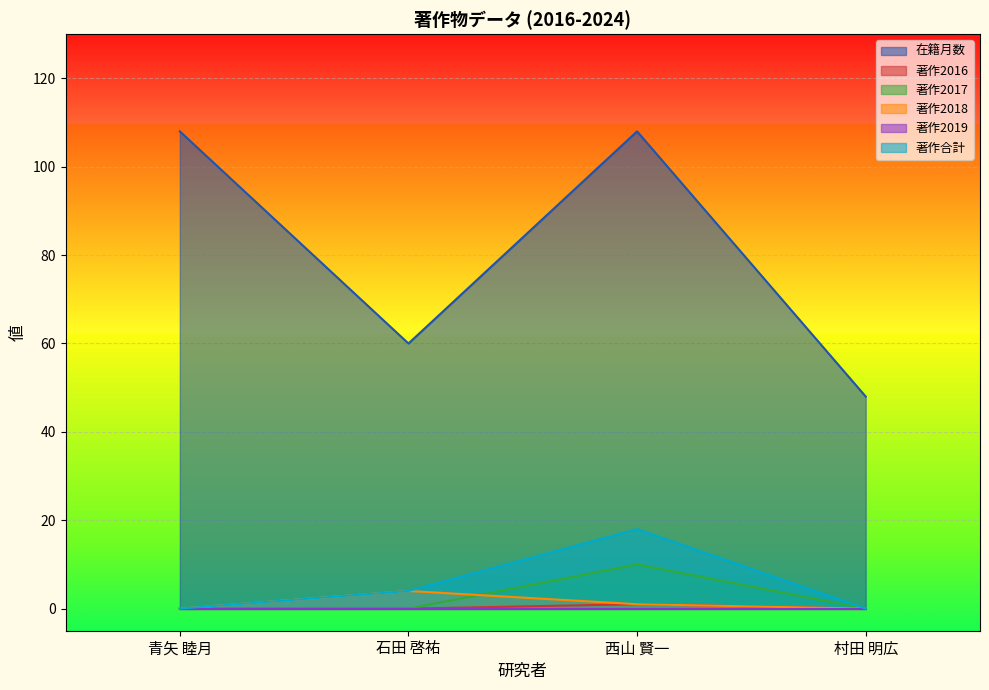

Where is 著作2017 nearest to the value 5?

青矢 睦月